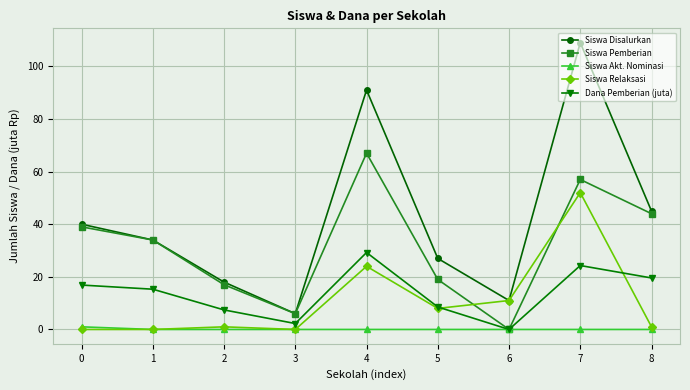

List the labels in order of Siswa Disalurkan value, smallest first.

3, 6, 2, 5, 1, 0, 8, 4, 7